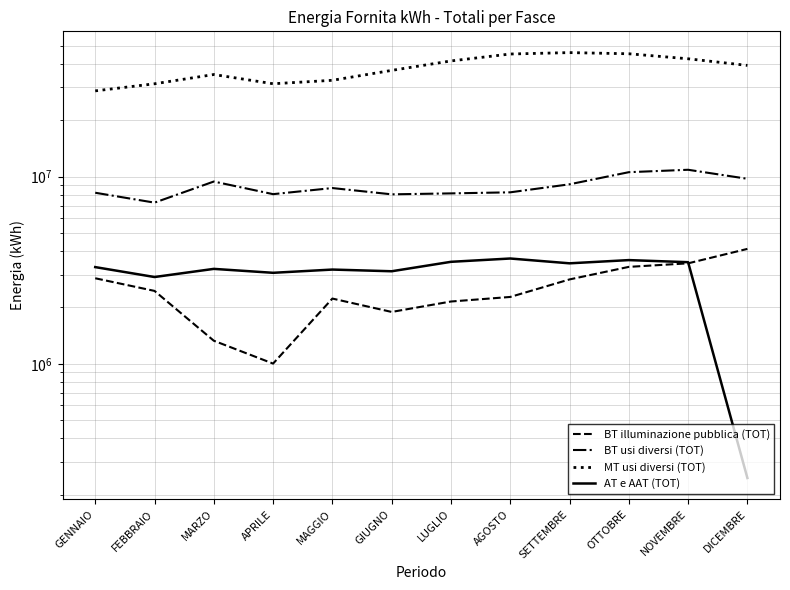

How many values in the MT usi diversi (TOT) series are below 39372006?

6